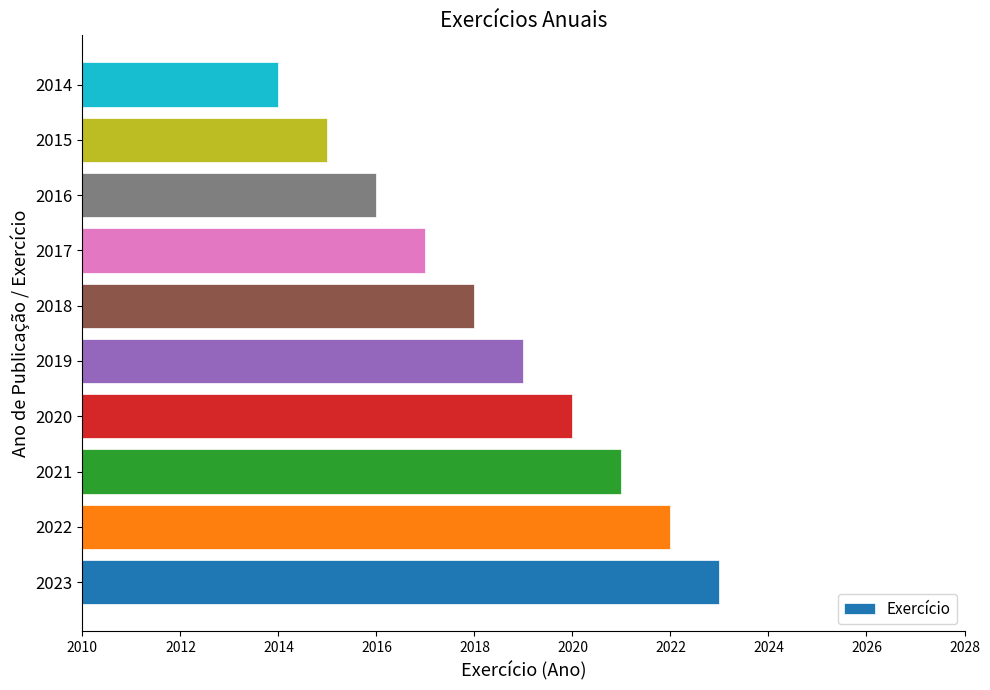

Reading bottom to top, list all the values displayed in this chart.

2023=2023	2022=2022	2021=2021	2020=2020	2019=2019	2018=2018	2017=2017	2016=2016	2015=2015	2014=2014